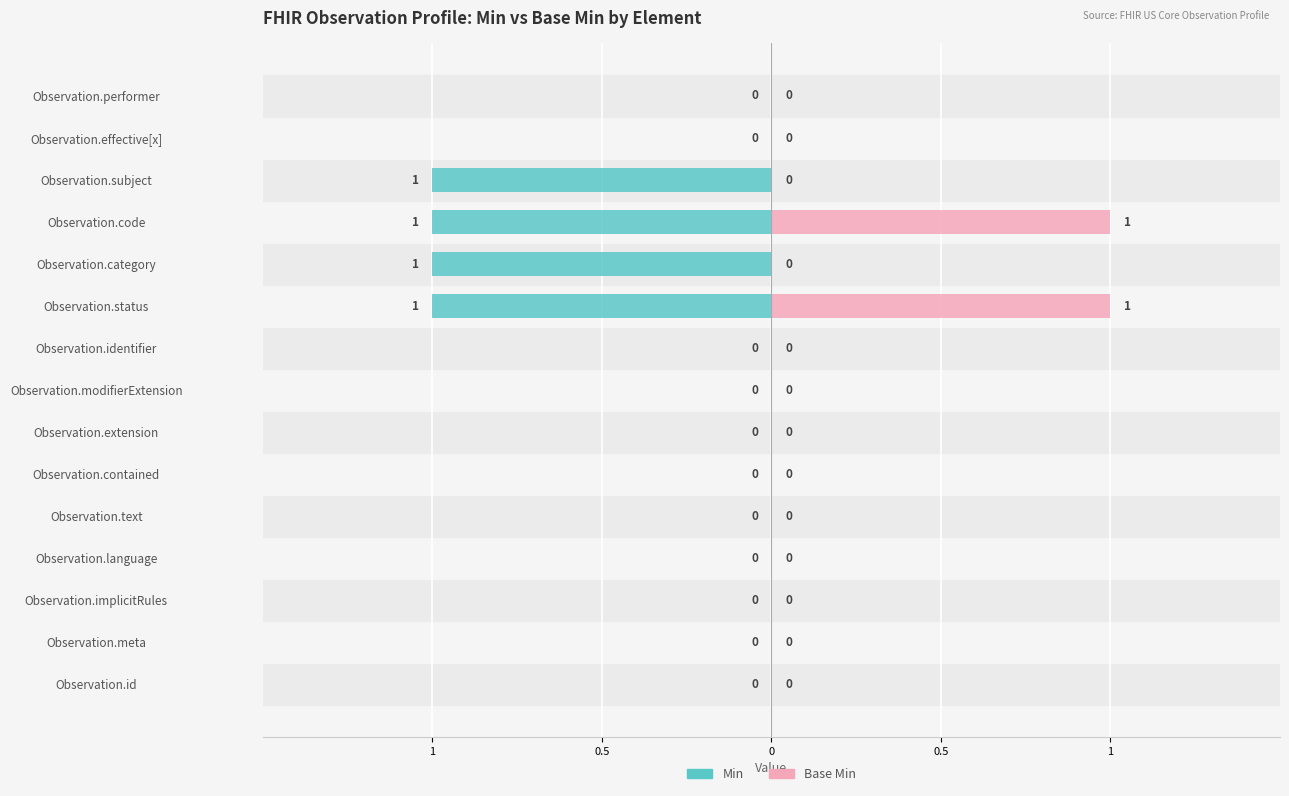

Which series has the largest range (max minus min)?

Min